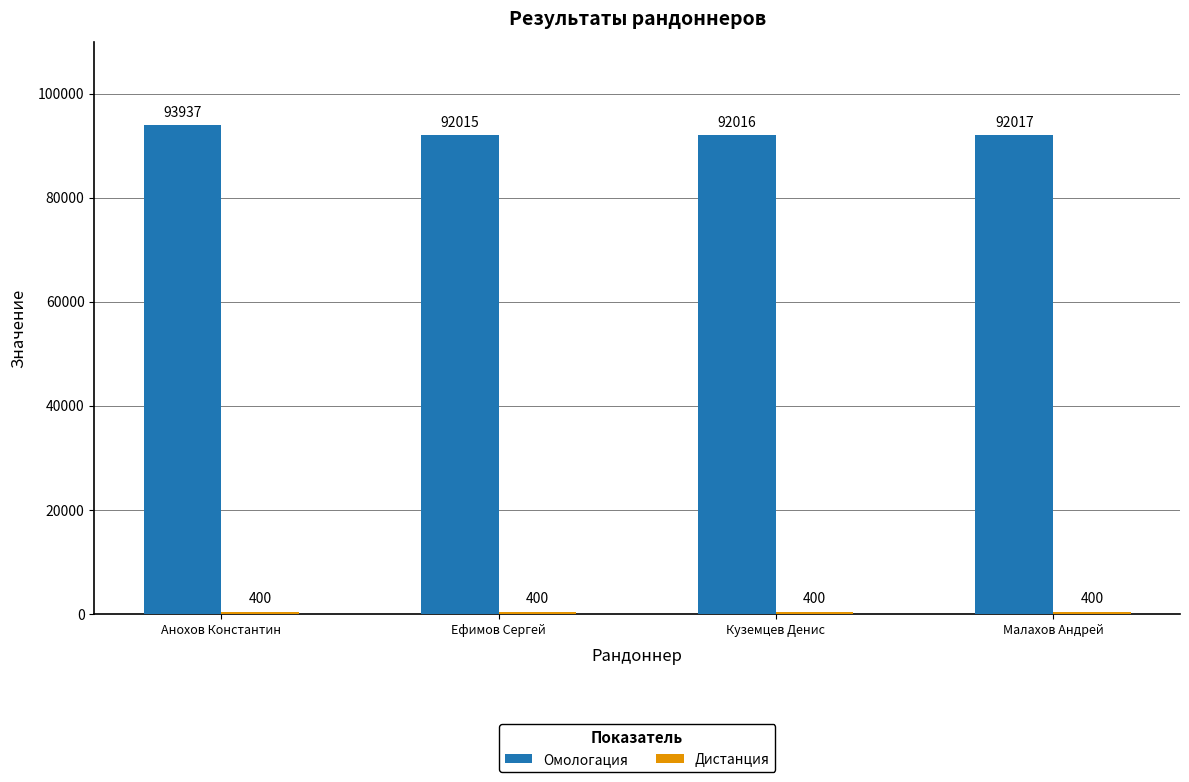

At how many categories does at least one series exceed 13522?

4